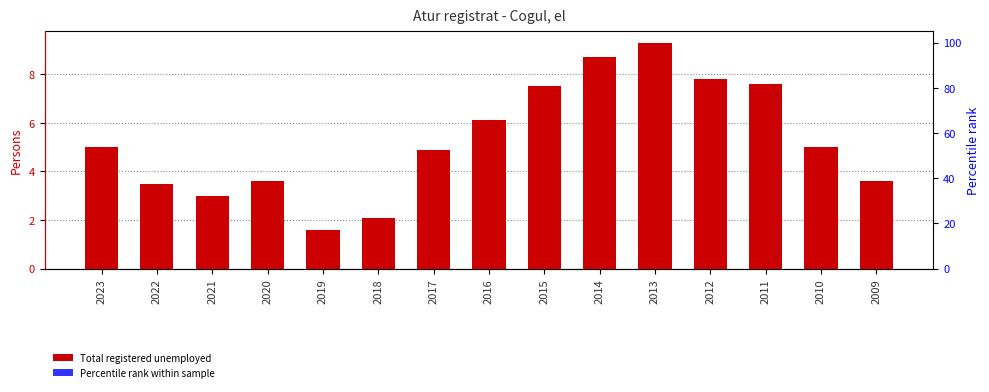

Is it true that Total registered unemployed equals 8.1 at 2010?

False